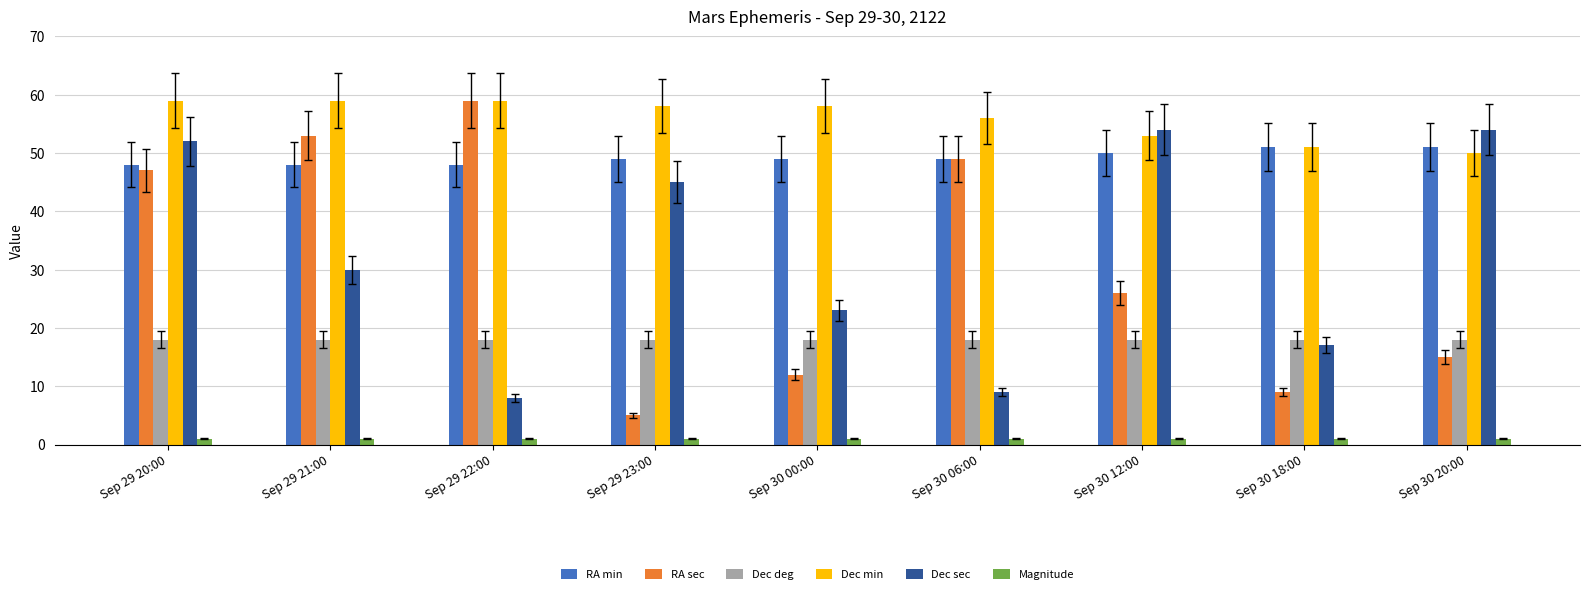

At which label does RA sec reach its peak?

Sep 29 22:00